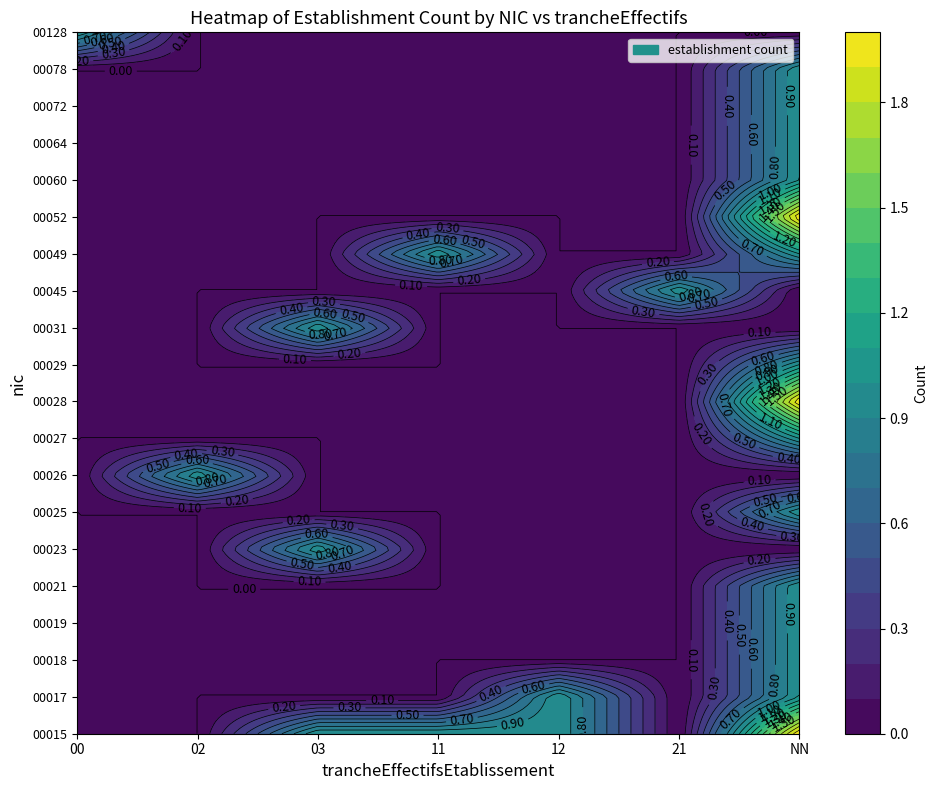

List the labels in order of 00015 value, smallest first.

00, 02, 21, 03, 11, 12, NN